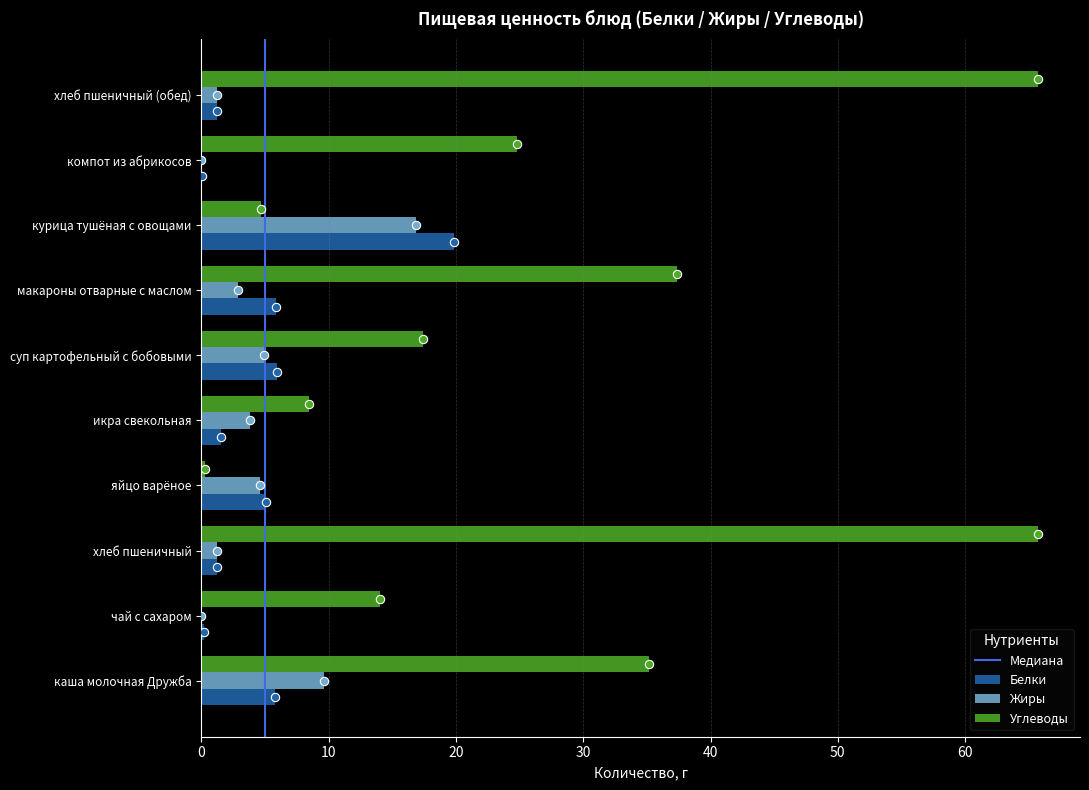

What is the greatest value displayed?

65.7